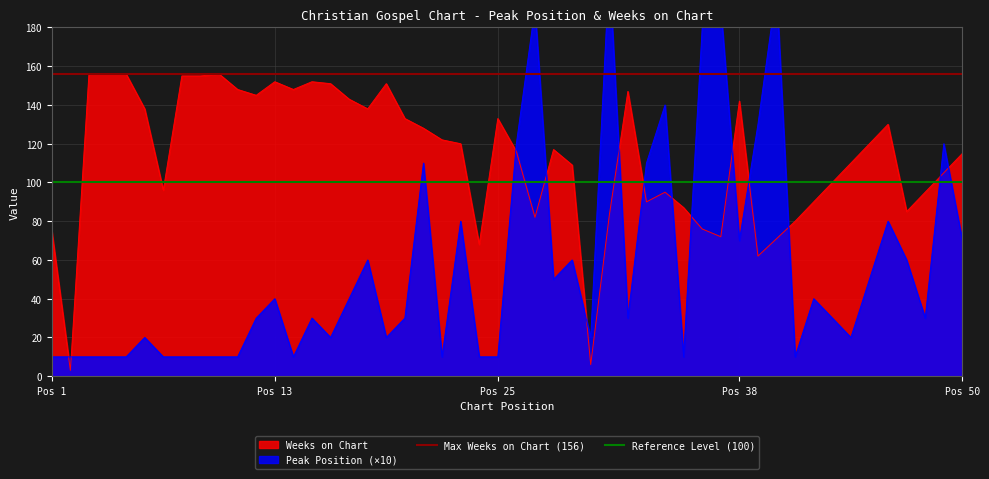

What is the maximum value for Weeks on Chart?

156